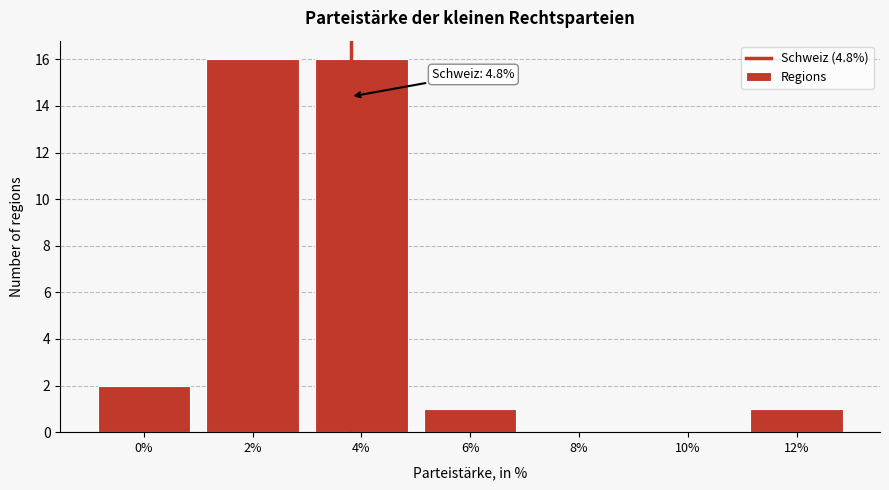

Reading left to right, what are all the values shown in this chart?

0%=2	2%=16	4%=16	6%=1	8%=0	10%=0	12%=1